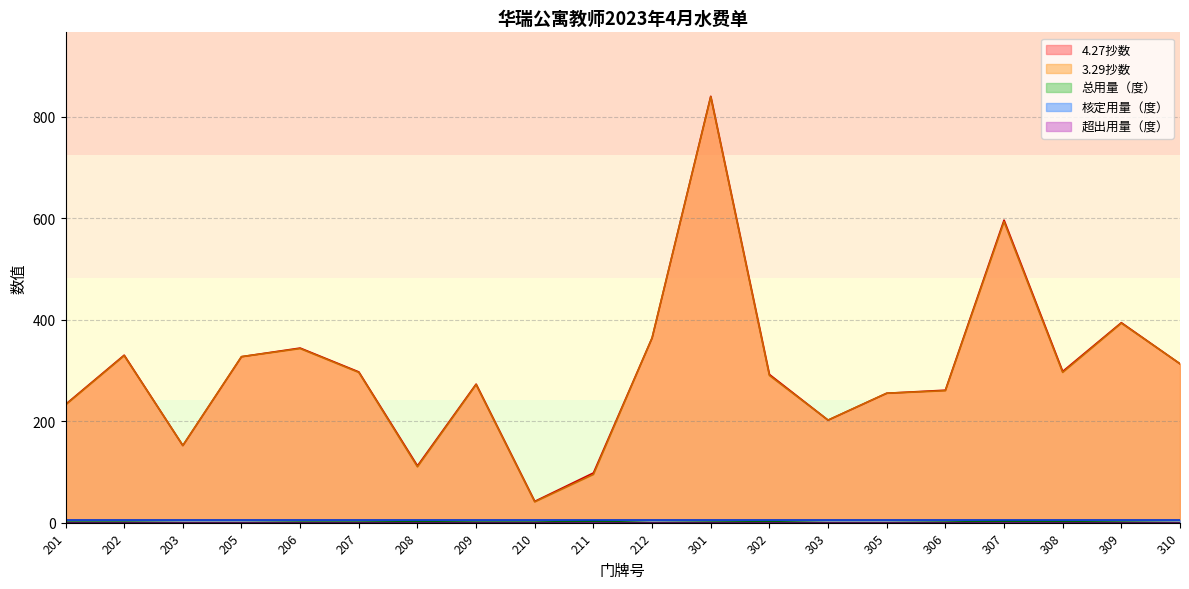

How many data points in 3.29抄数 are above 296?

8